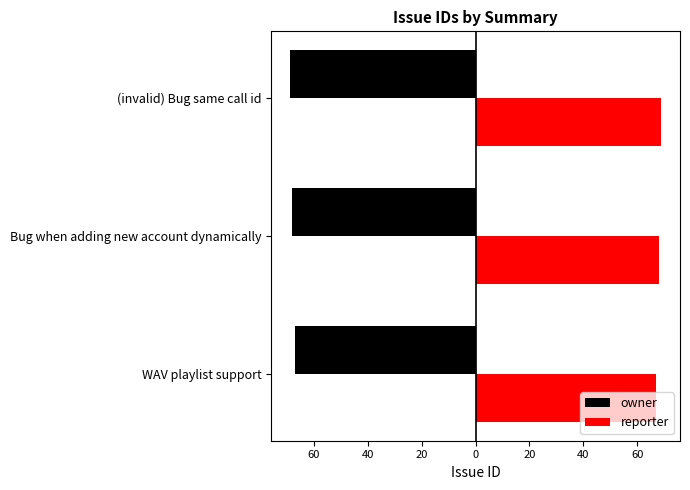

What are all the series names shown in the legend?

owner, reporter